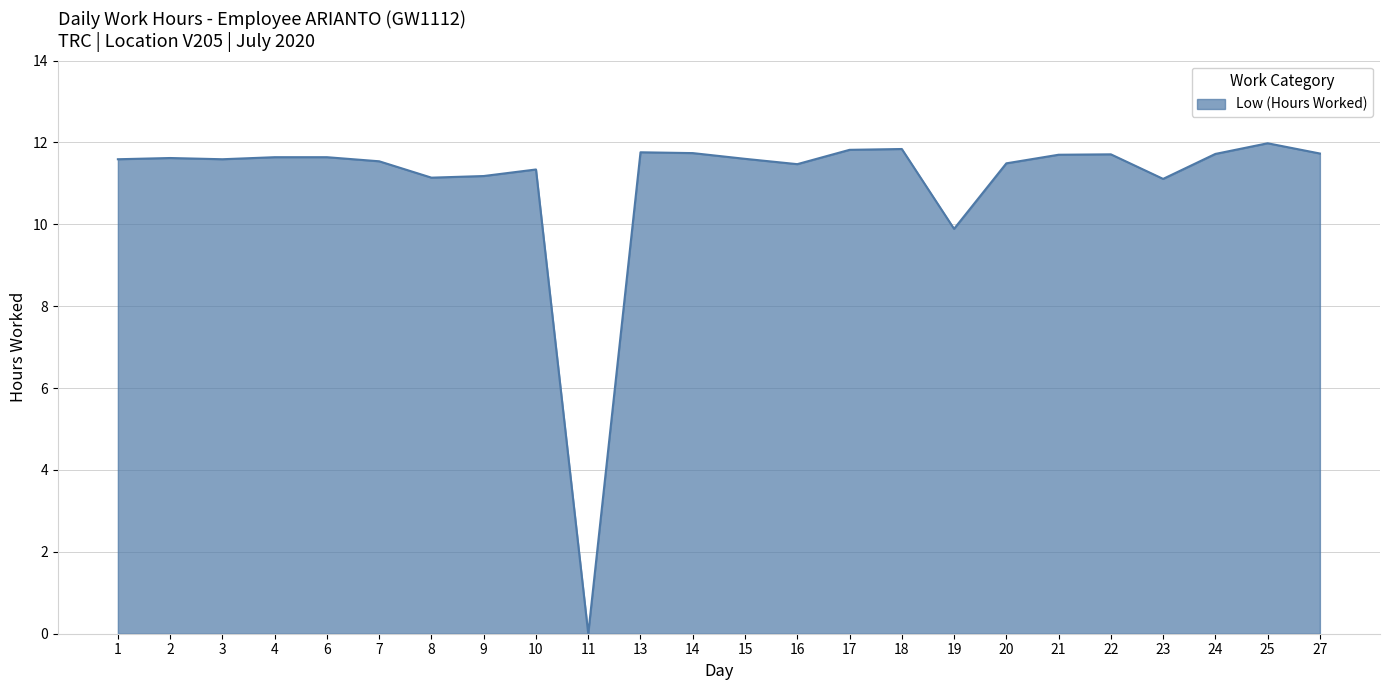

What is the sum of all values?

264.8